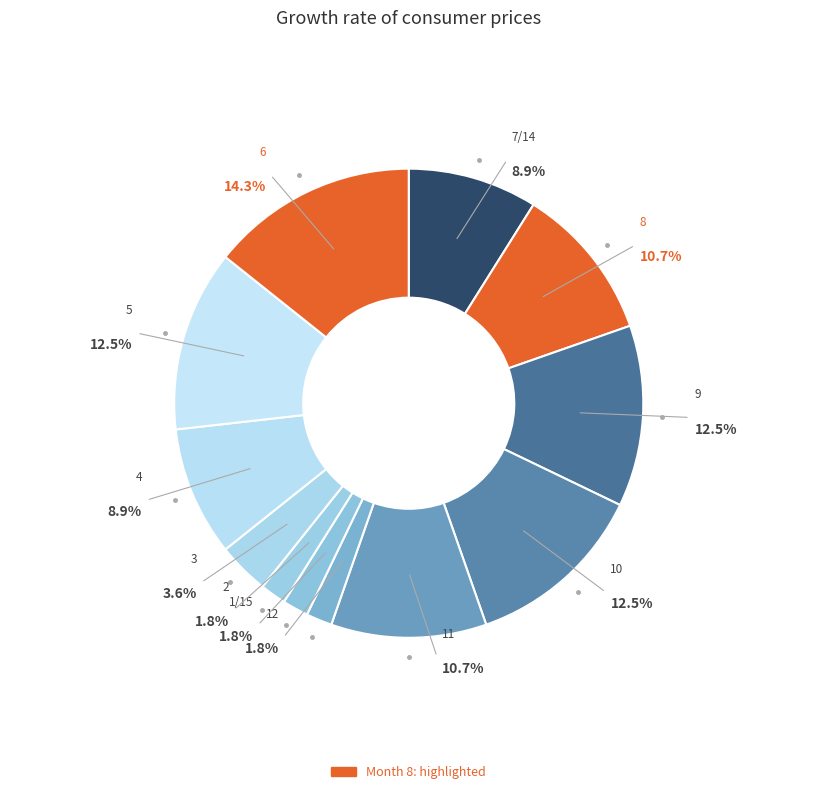

How many segments does this pie chart have?

12